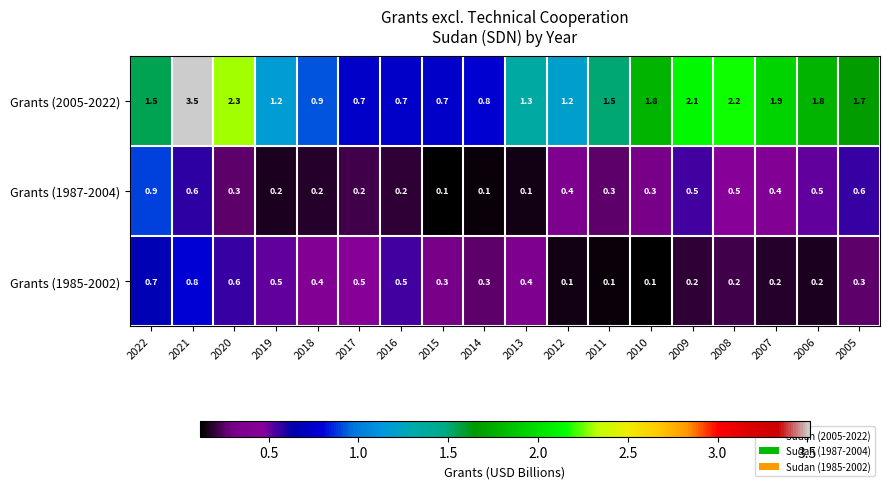

What is the total value across all series at 2009?

2.8